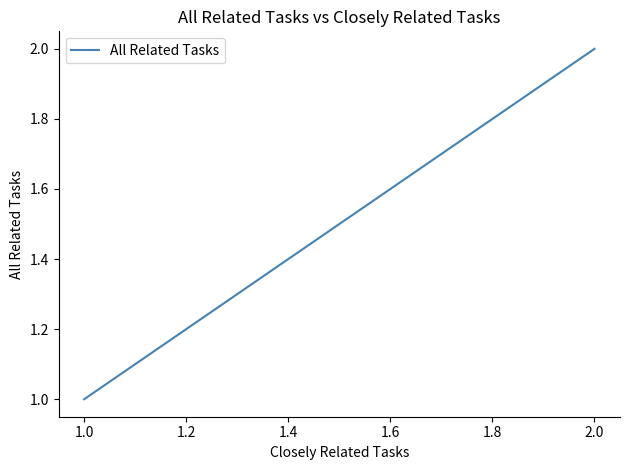

Between 1.0 and 0.8, which is larger?

1.0